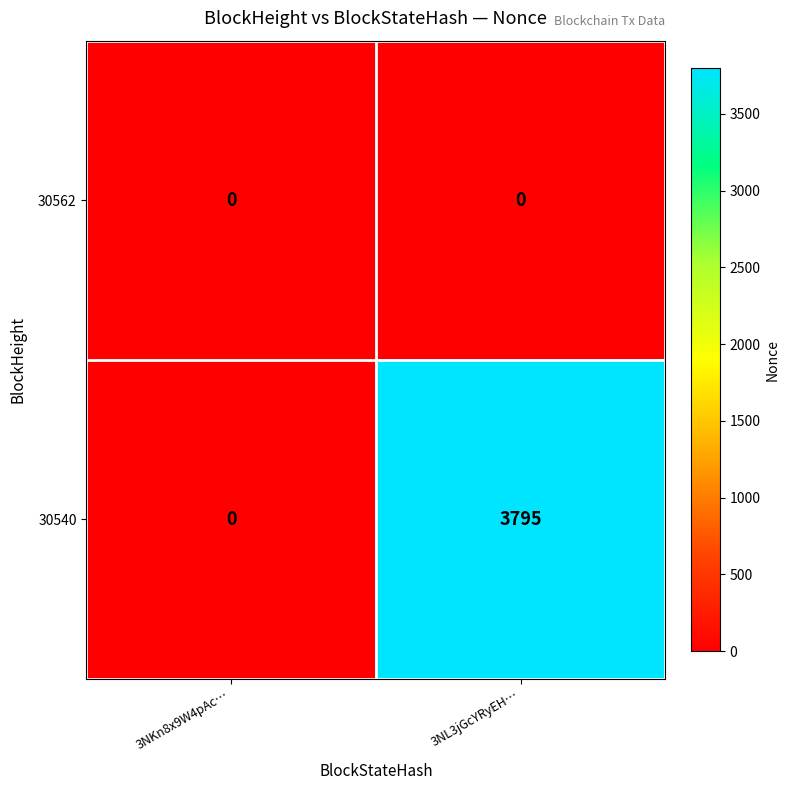

What is the approximate value of 30540 at 3NL3jGcYRyEH…?

3795